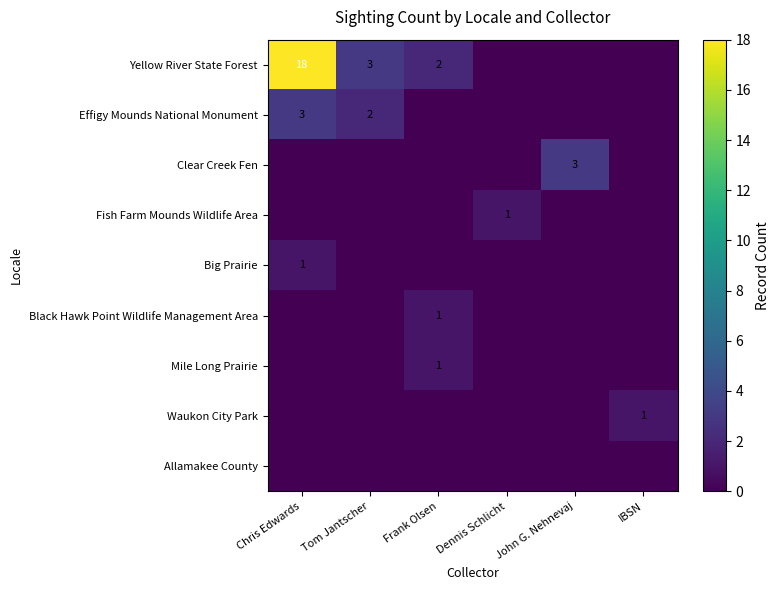

Count the Big Prairie values in the range 0 to 1.

6